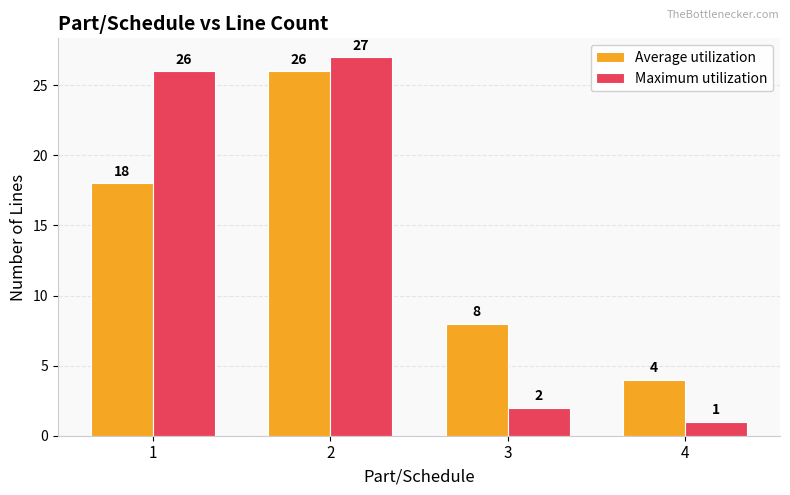

How many distinct data groups are displayed?

2